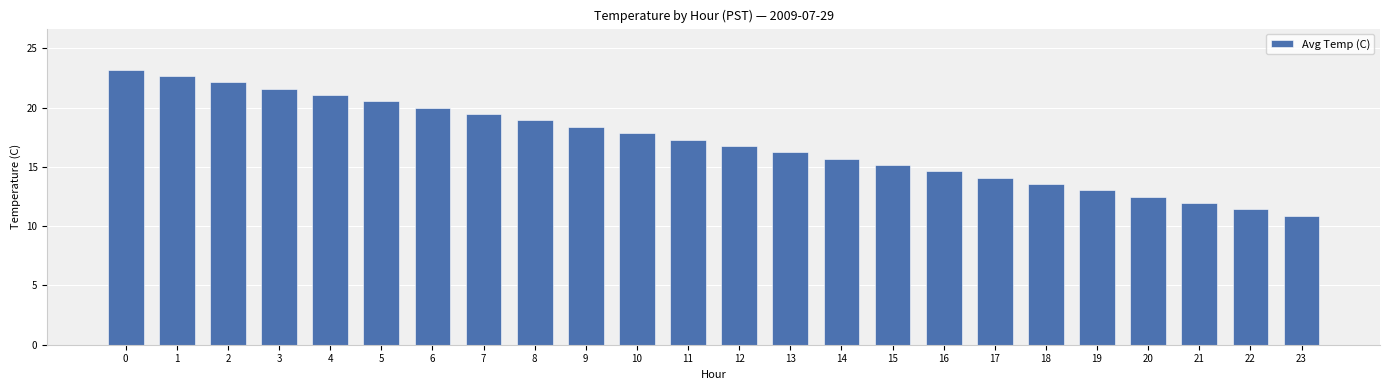

Rank the categories by value from highest to lowest.

0, 1, 2, 3, 4, 5, 6, 7, 8, 9, 10, 11, 12, 13, 14, 15, 16, 17, 18, 19, 20, 21, 22, 23